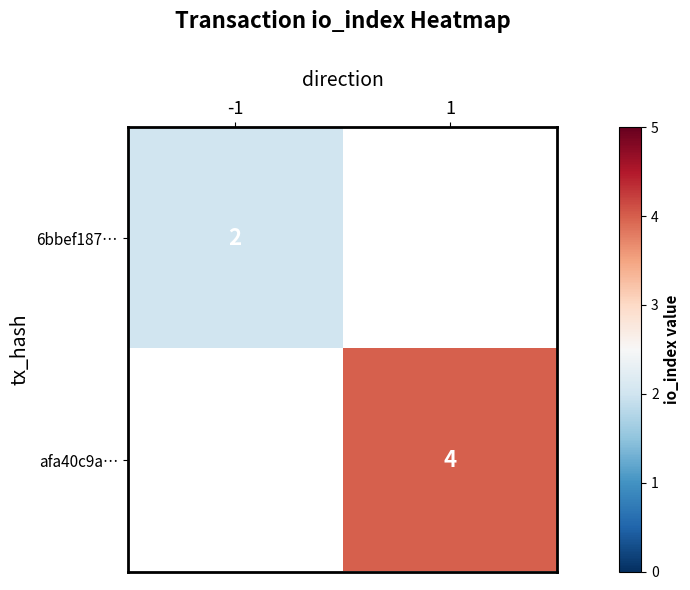

True or false: 6bbef187… has a value of 0.5 at -1.

False